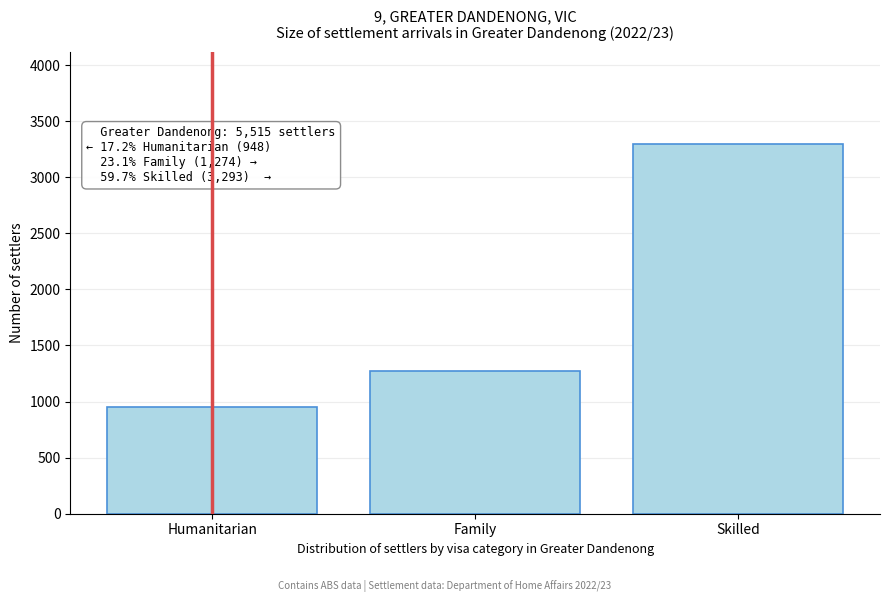

Reading left to right, extract all data points from this chart.

948	1274	3293